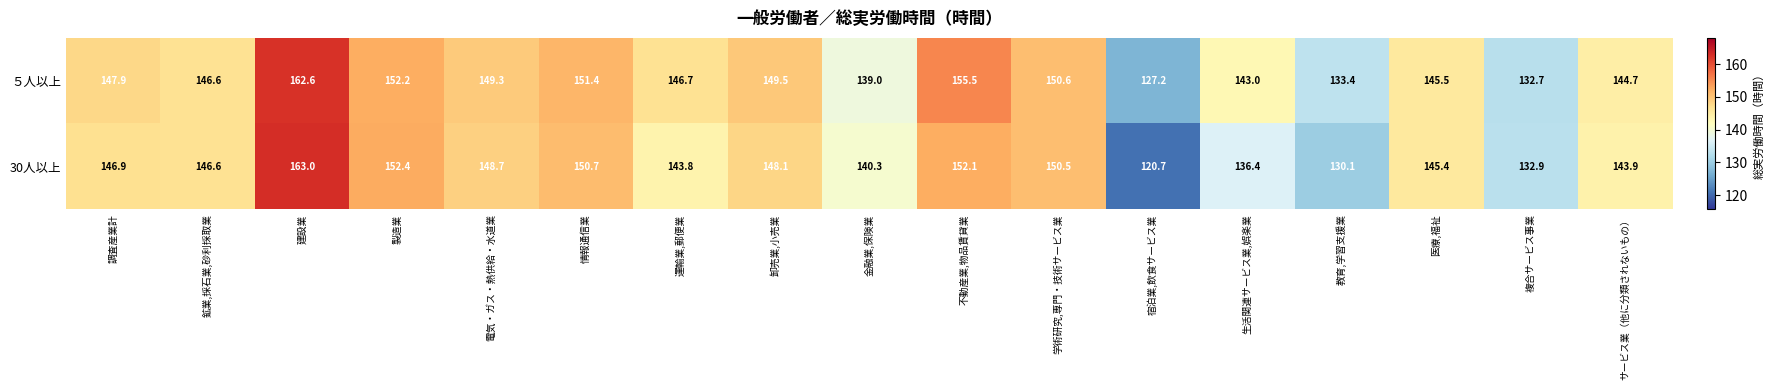

Which series has the widest spread of values?

30人以上